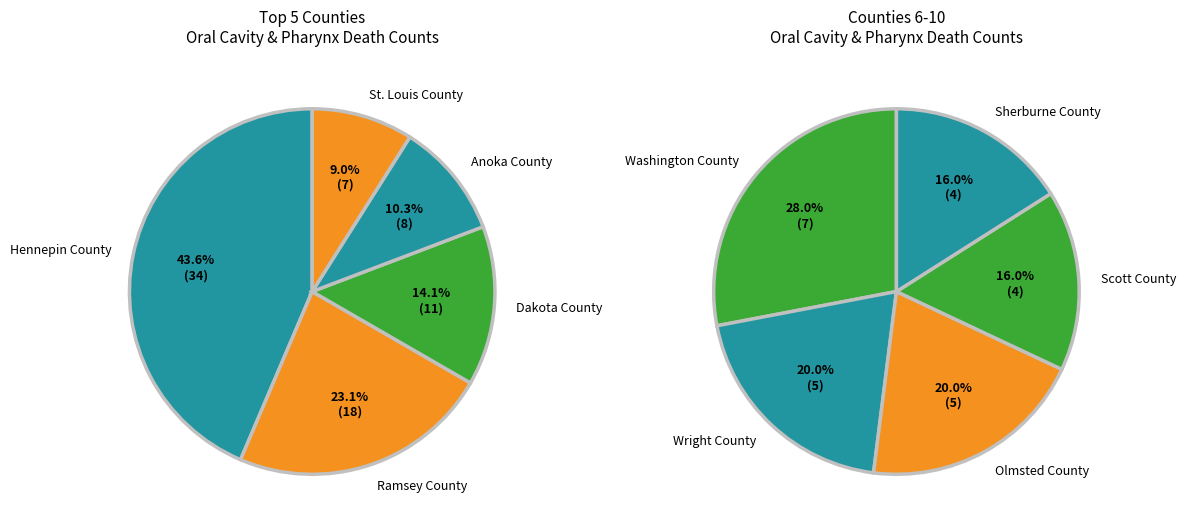

Is Dakota County the majority of the pie?

No